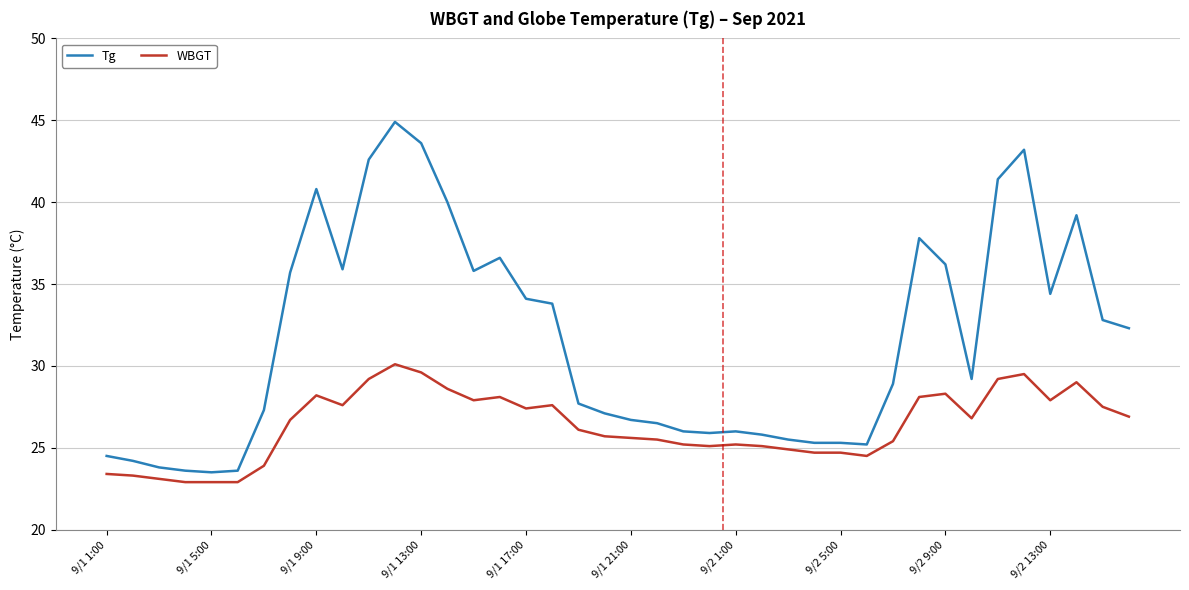

True or false: WBGT and Tg intersect in this chart.

False